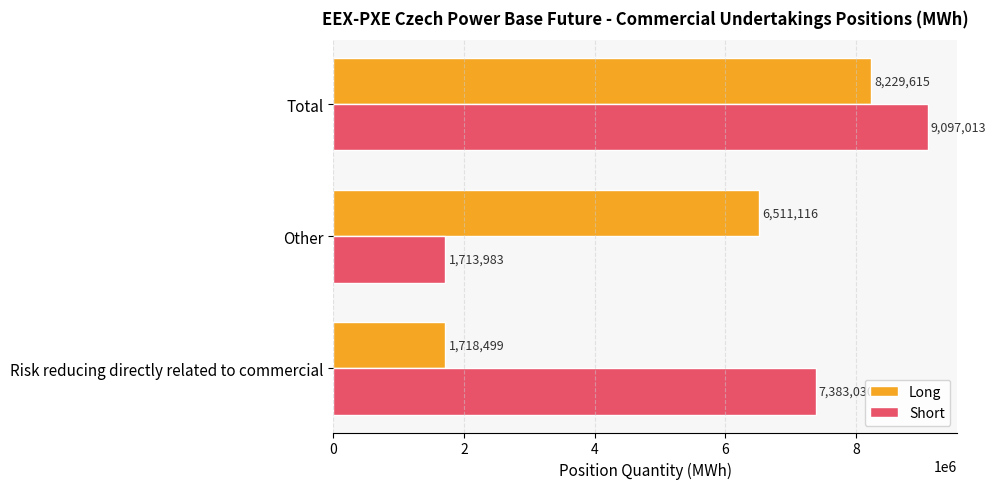

Where is Long nearest to the value 4974057?

Other